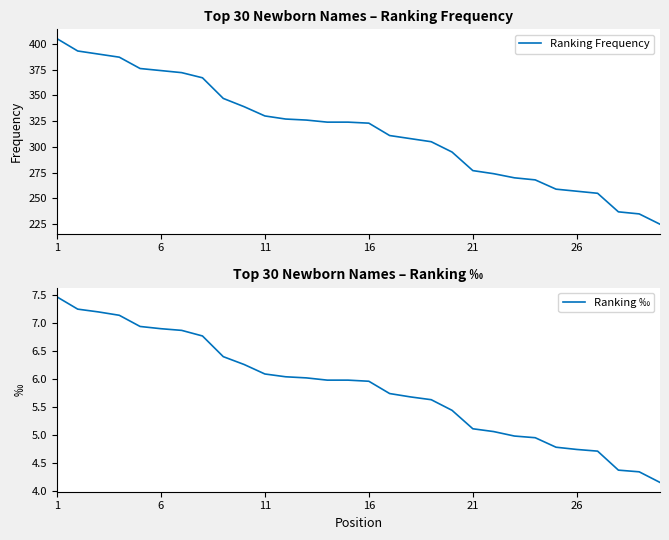

What is the minimum value for Ranking Frequency?

225